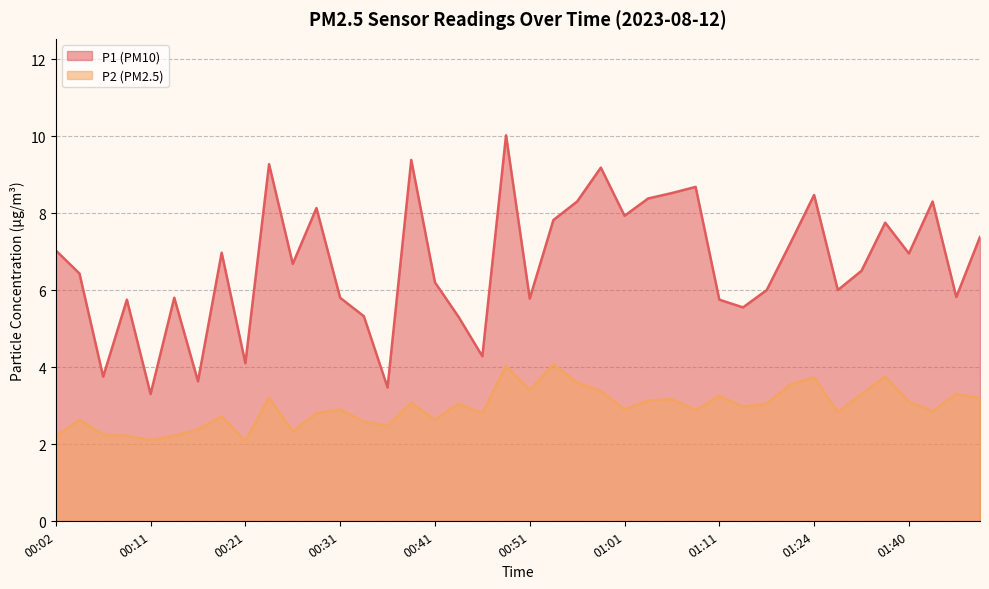

At 00:02, list the series in order from largest to smallest.

P1 (PM10), P2 (PM2.5)